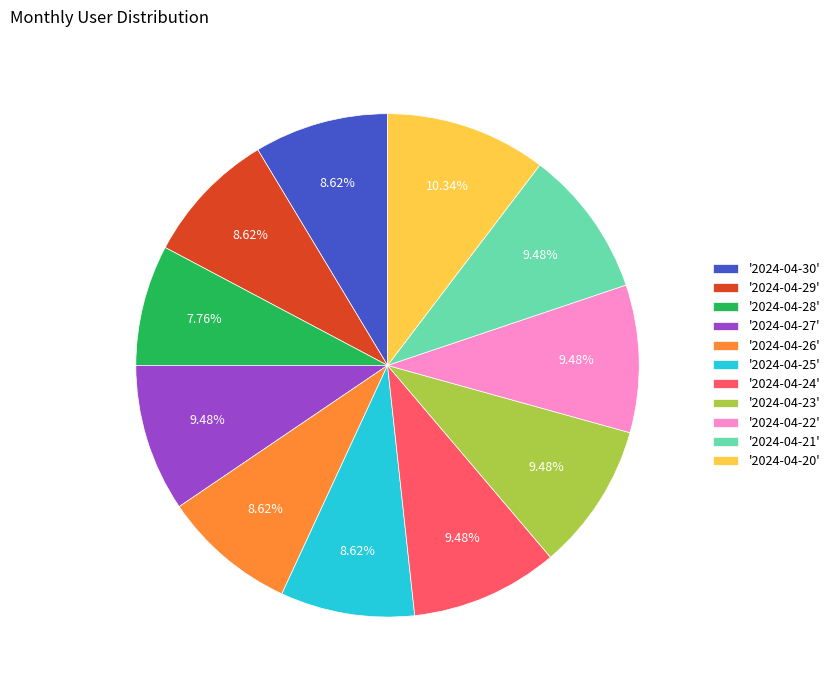

Count the number of slices in the pie.

11